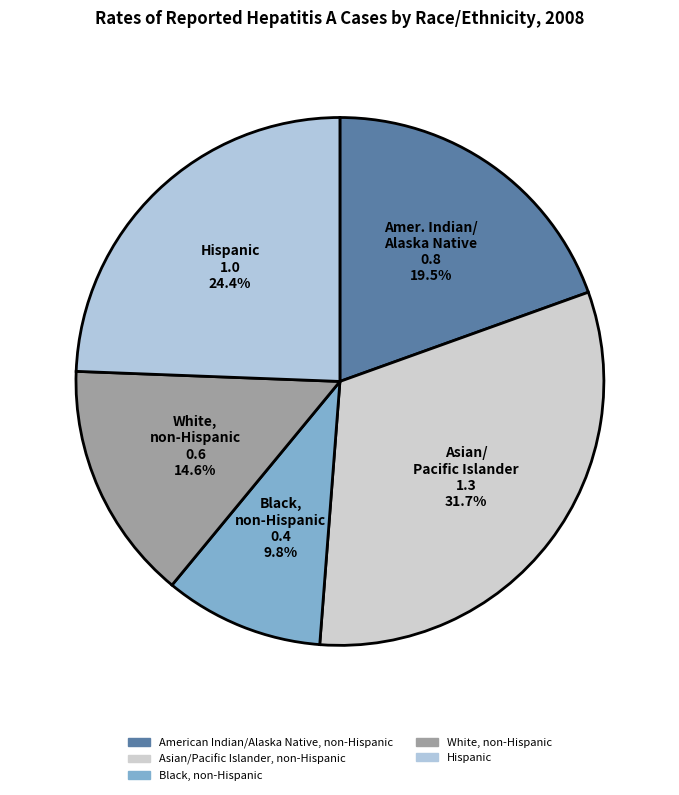

To the nearest percent, what portion does Hispanic represent?

24%